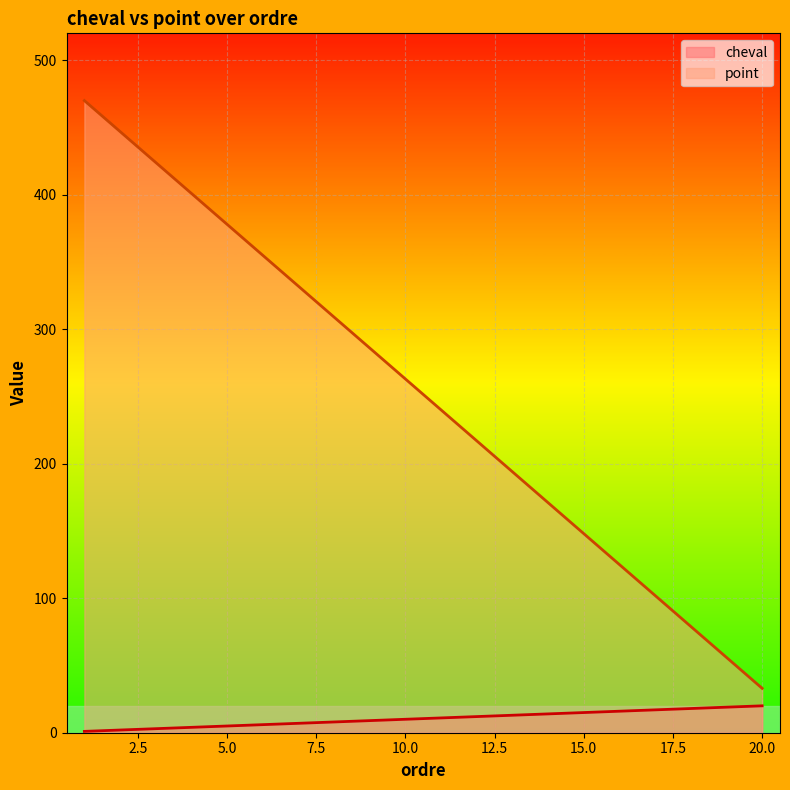

What is the difference between the maximum and minimum values in the cheval series?

19